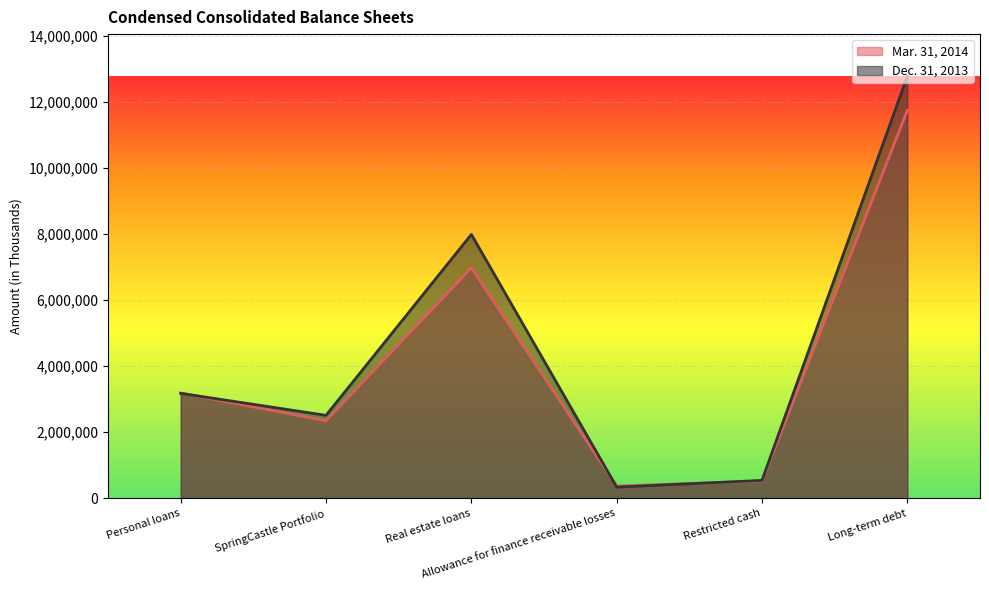

What is the difference between the second highest and minimum values in the Mar. 31, 2014 series?

6602514